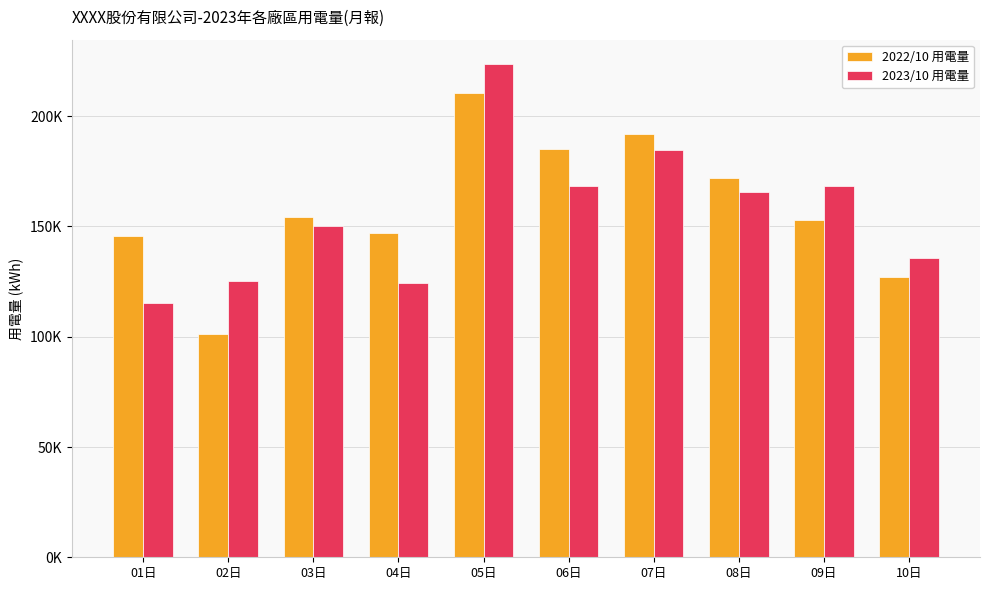

At which label is 2023/10 用電量 closest to 169531?

09日